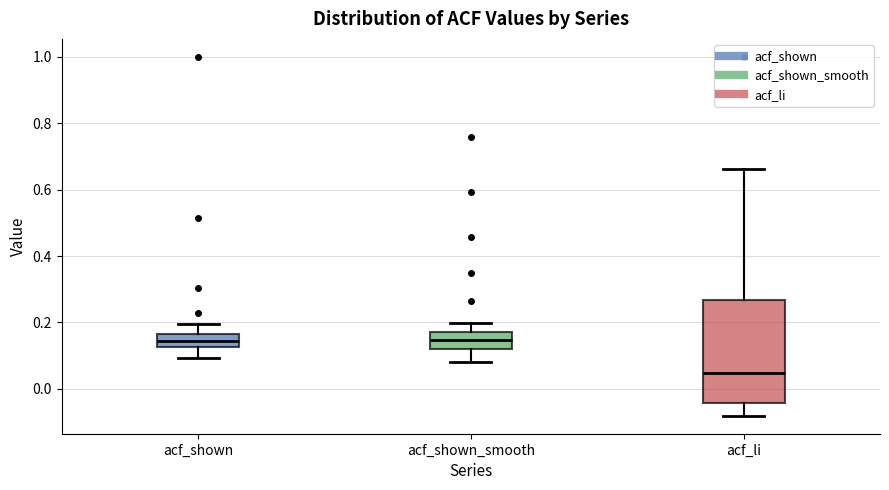

Reading left to right, transcribe this box plot: for each box, give where its median line is, the range the box spans, and where its two whiskers end, as read against the y-axis. The values are not printed on the chart, so give them approximately, as read against the axis.

acf_shown: median 0.14, box 0.12 to 0.16, whiskers 0.10 to 0.20
acf_shown_smooth: median 0.14, box 0.12 to 0.18, whiskers 0.08 to 0.20
acf_li: median 0.04, box -0.04 to 0.26, whiskers -0.08 to 0.66